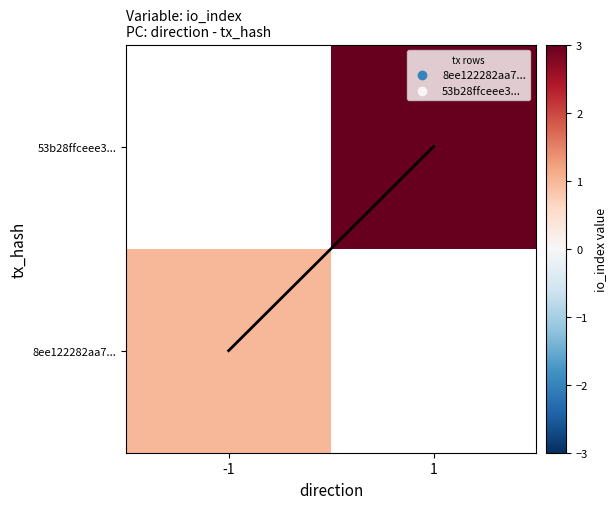

List the series in order of their peak value, lowest first.

8ee122282aa7..., 53b28ffceee3...